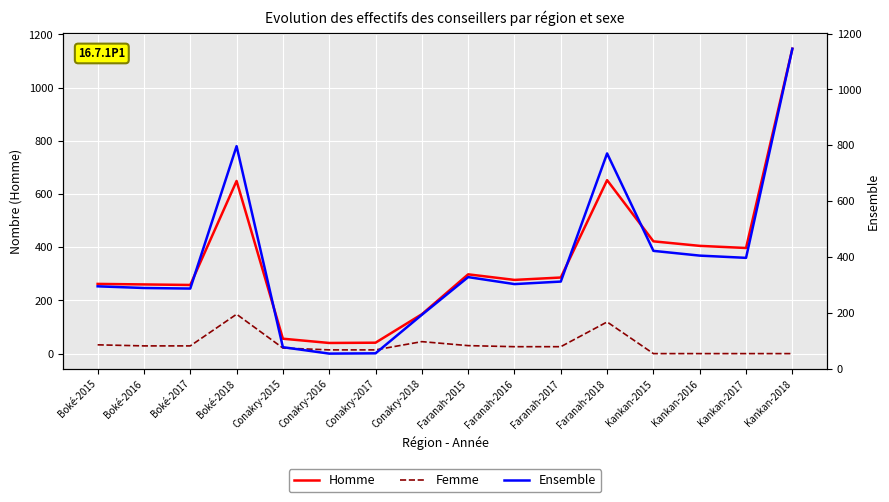

Where is the first local minimum for Ensemble?

Boké-2017